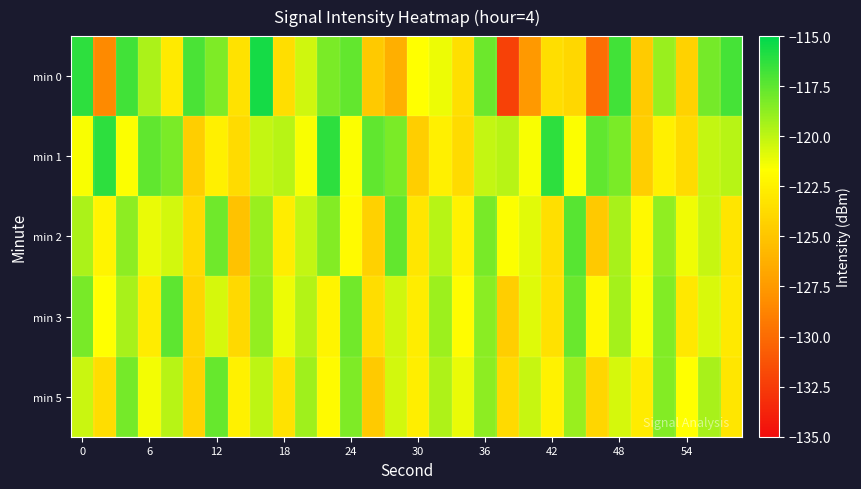

What is the minimum value shown in the chart?

-132.2